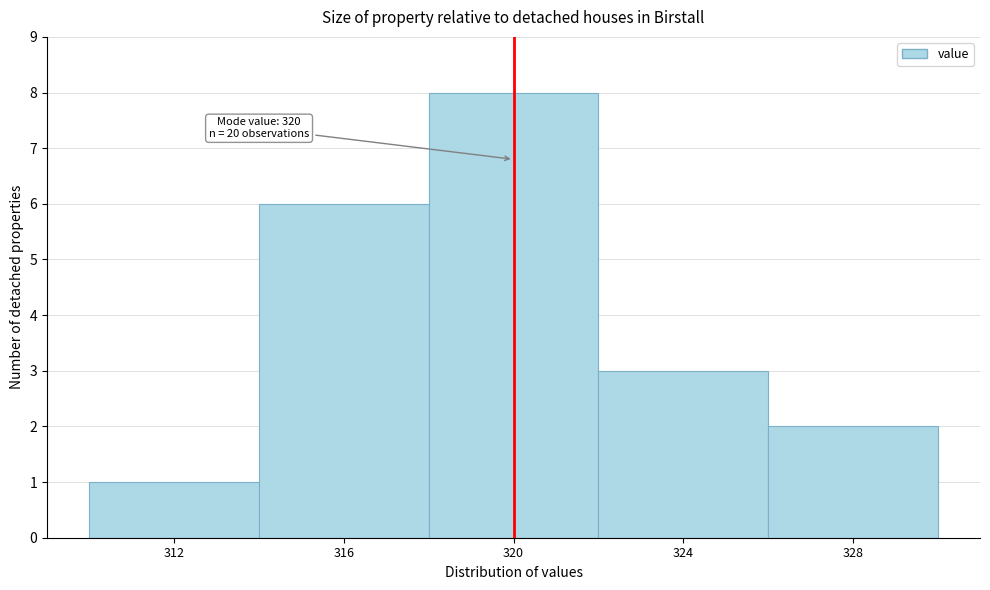

Over which range of the x-axis is the bar tallest?

318 to 322